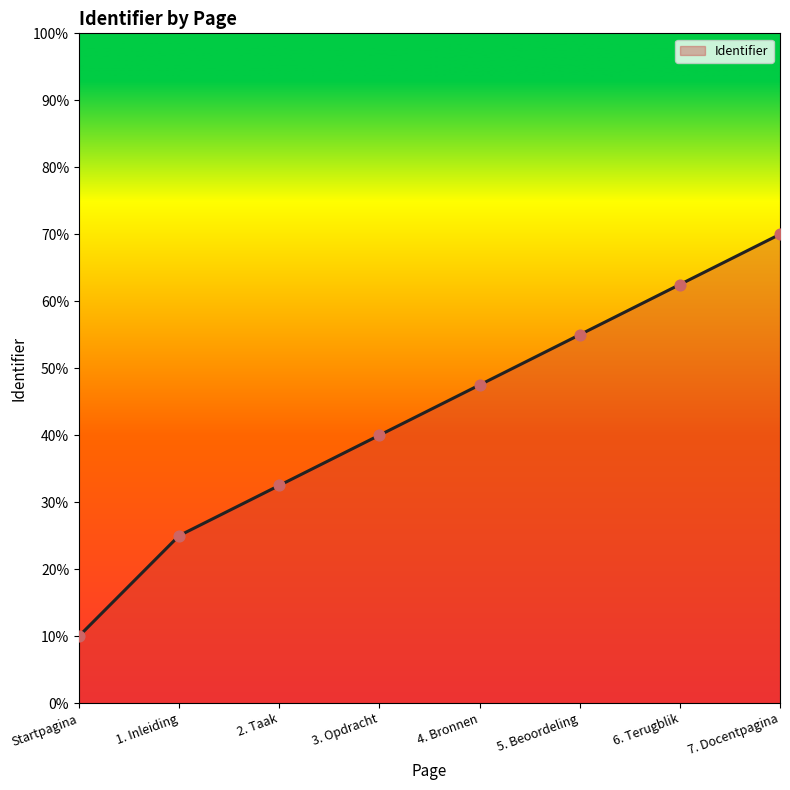

What is the ratio of the value at 5. Beoordeling to the value at 7. Docentpagina?

0.8